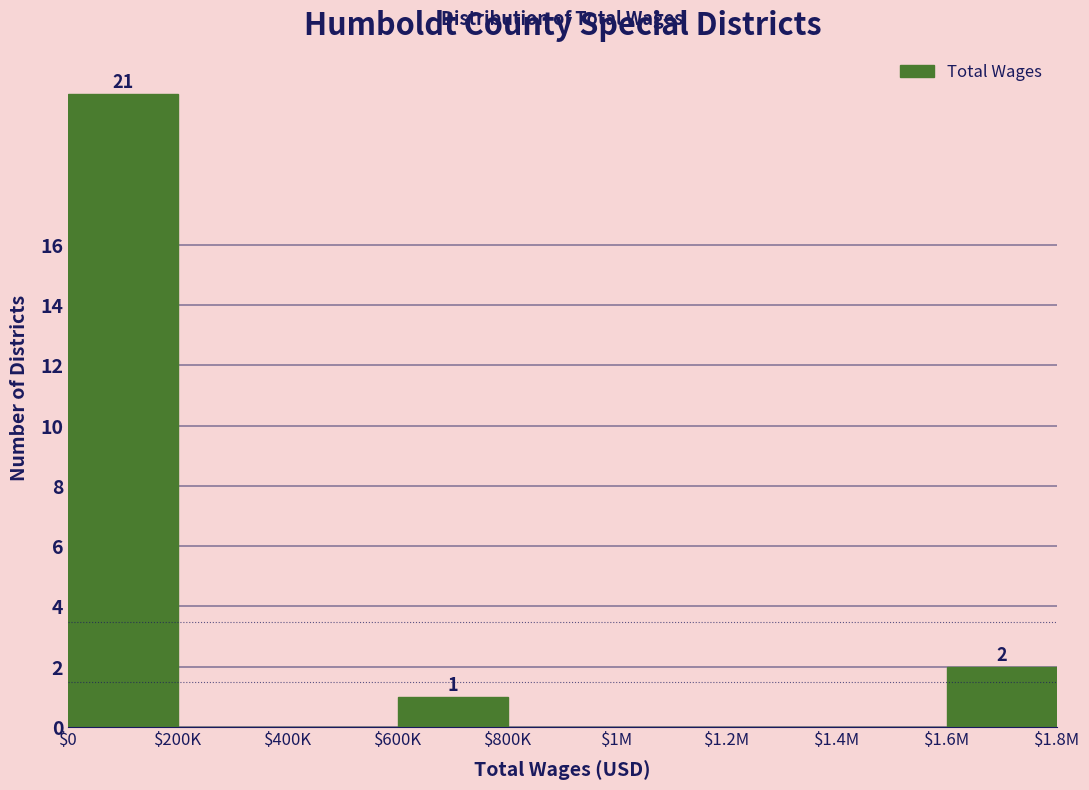

What is the sum of all values?

24